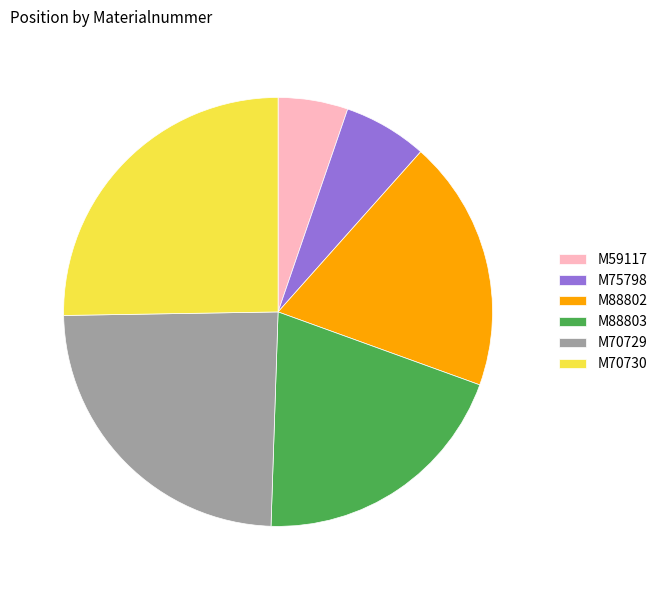

Rank the categories by value from lowest to highest.

M59117, M75798, M88802, M88803, M70729, M70730